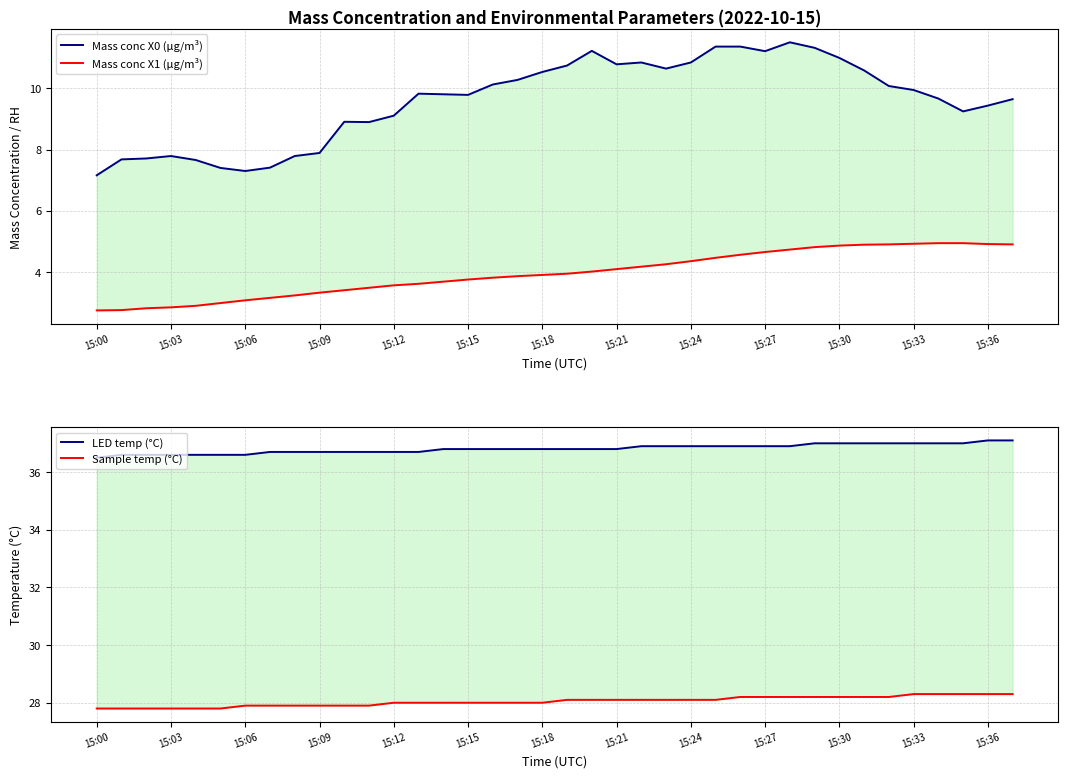

At how many categories does at least one series exceed 23?

38